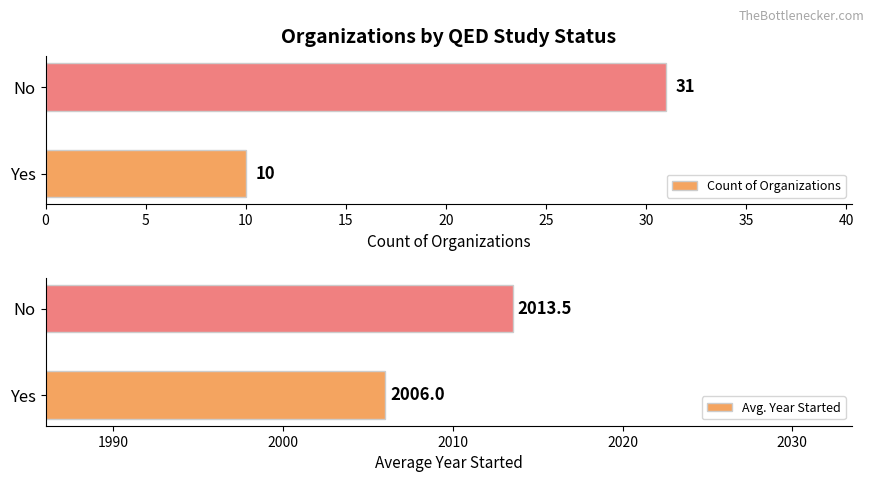

What is the minimum value shown in the chart?

10.0